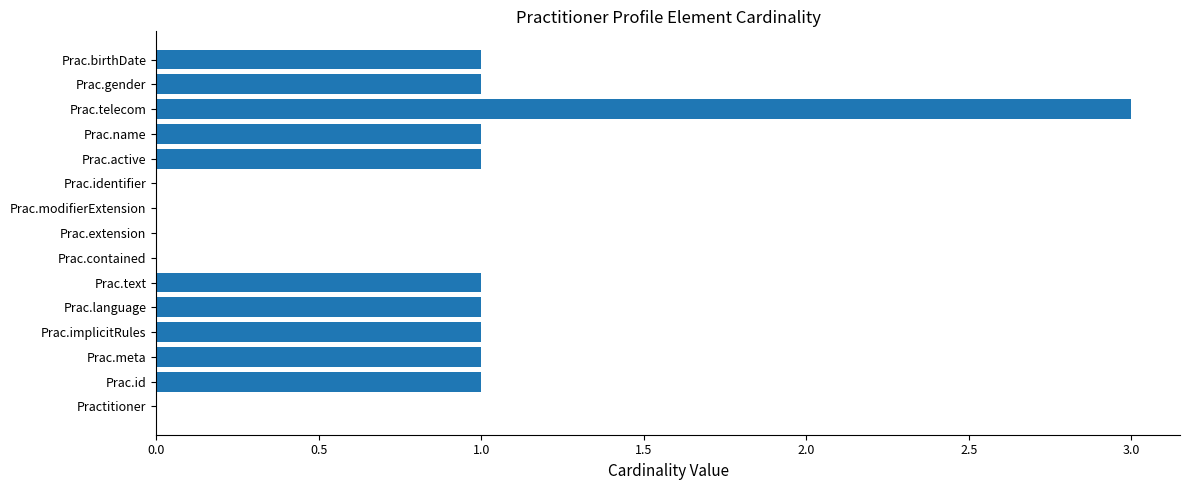

How many categories are shown in the chart?

15